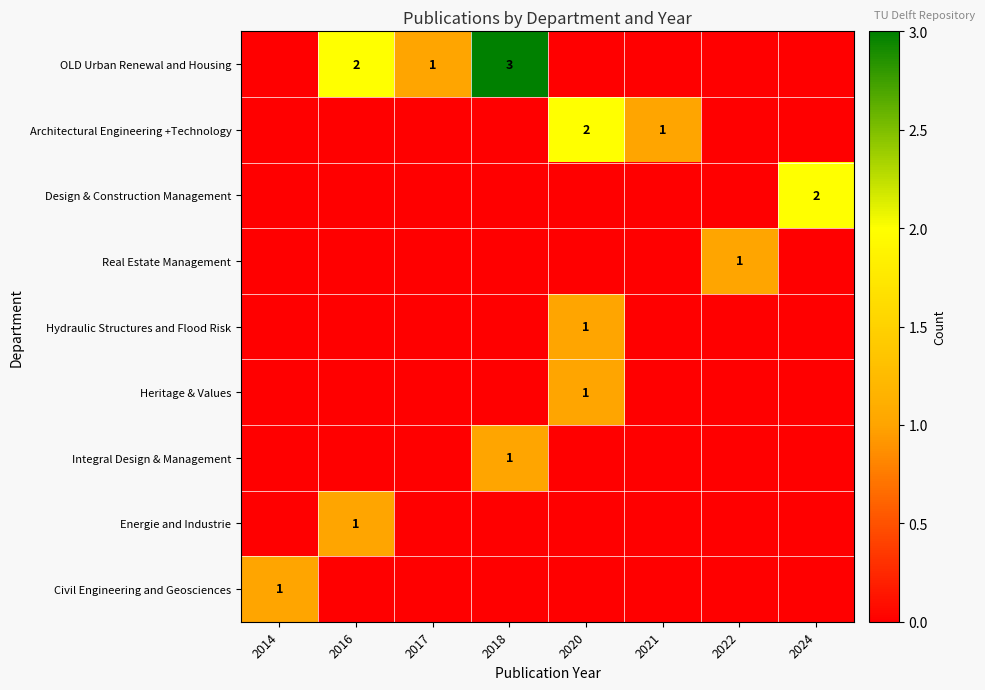

The Real Estate Management series shows 1 at 2022. True or false?

True